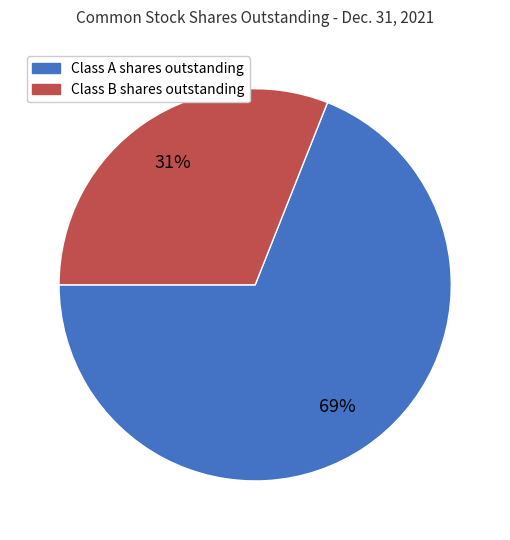

To the nearest percent, what portion does Class B shares outstanding represent?

31%